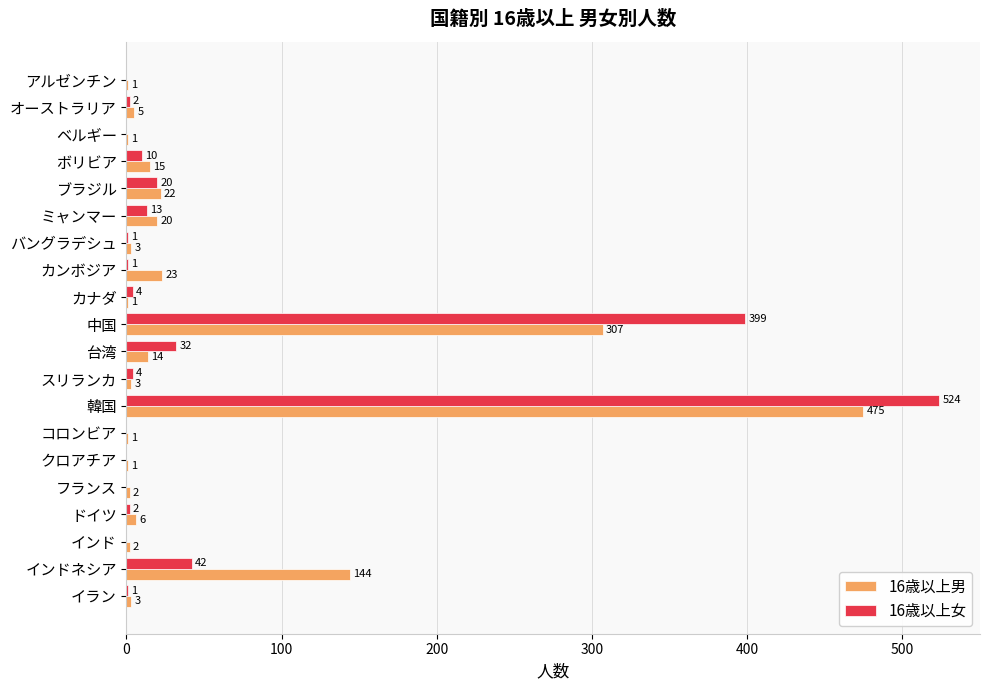

What are all the series names shown in the legend?

16歳以上男, 16歳以上女